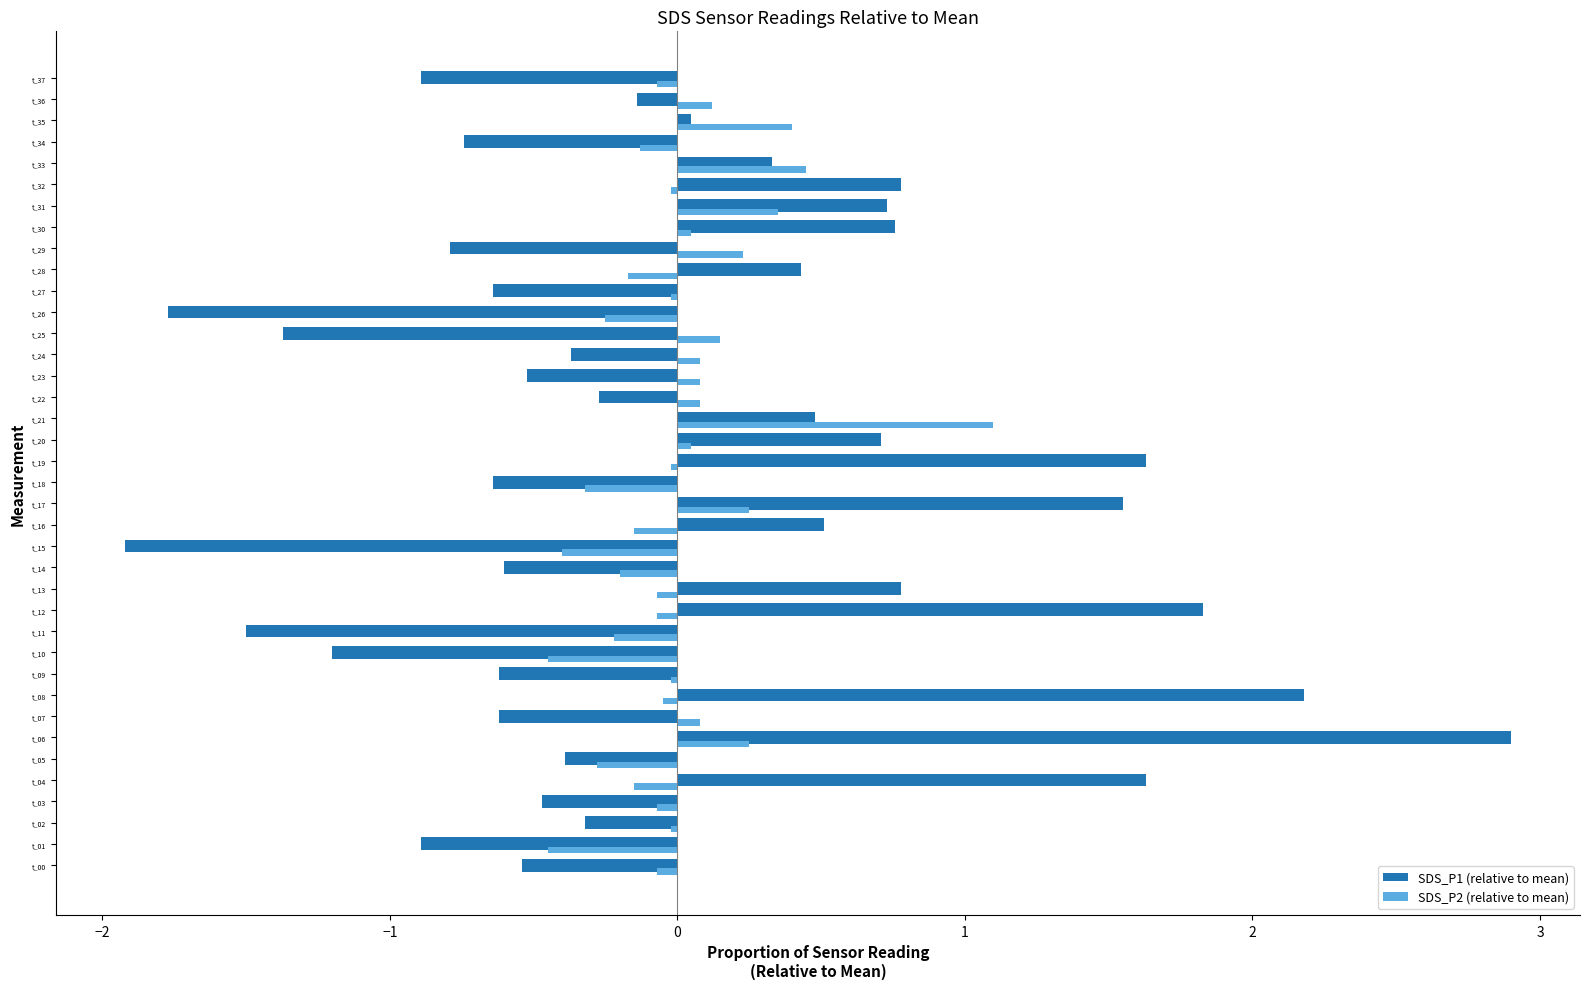

List the series in order of their peak value, highest first.

SDS_P1 (relative to mean), SDS_P2 (relative to mean)